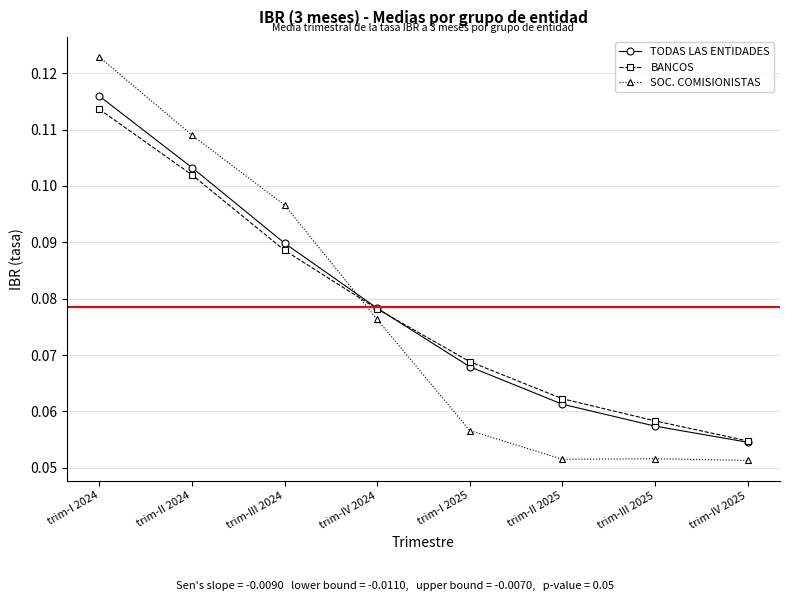

Which series has the largest range (max minus min)?

SOC. COMISIONISTAS